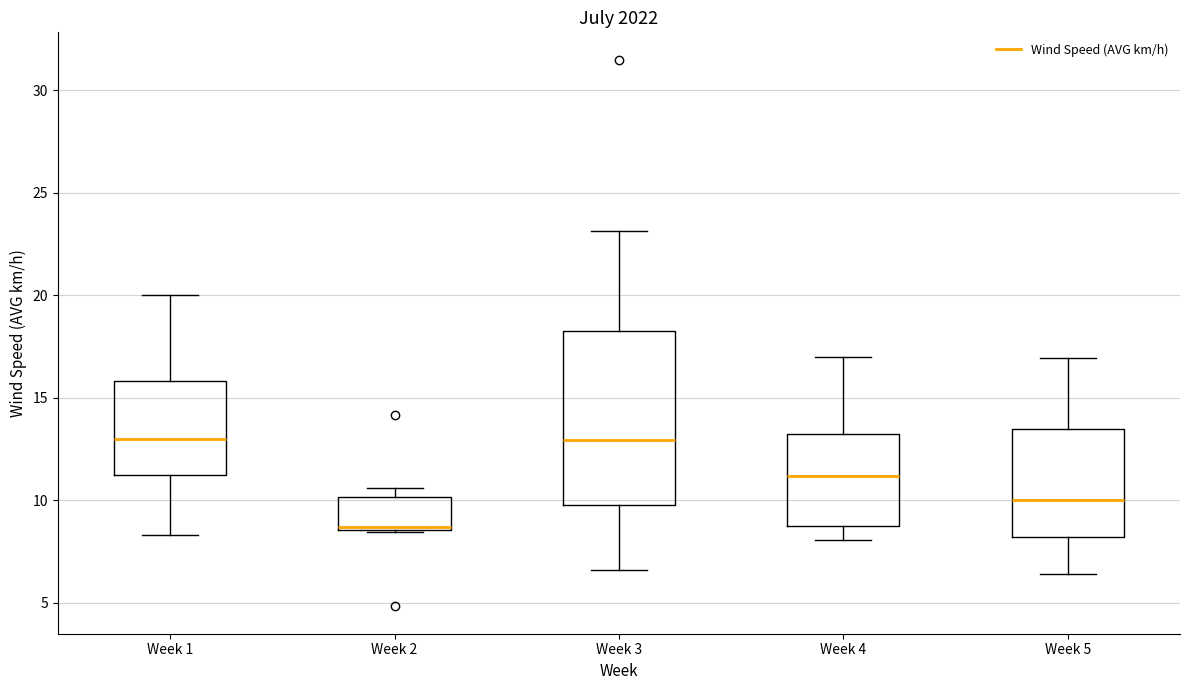

Reading left to right, read every box against the y-axis: the position of its median line, the range the box covers, and the ends of its whiskers. The values are not printed on the chart, so give them approximately, as read against the axis.

Week 1: median 13.0, box 11.0 to 16.0, whiskers 8.5 to 20.0
Week 2: median 8.5, box 8.5 to 10.0, whiskers 8.5 to 10.5
Week 3: median 13.0, box 9.5 to 18.5, whiskers 6.5 to 23.0
Week 4: median 11.0, box 9.0 to 13.0, whiskers 8.0 to 17.0
Week 5: median 10.0, box 8.0 to 13.5, whiskers 6.5 to 17.0